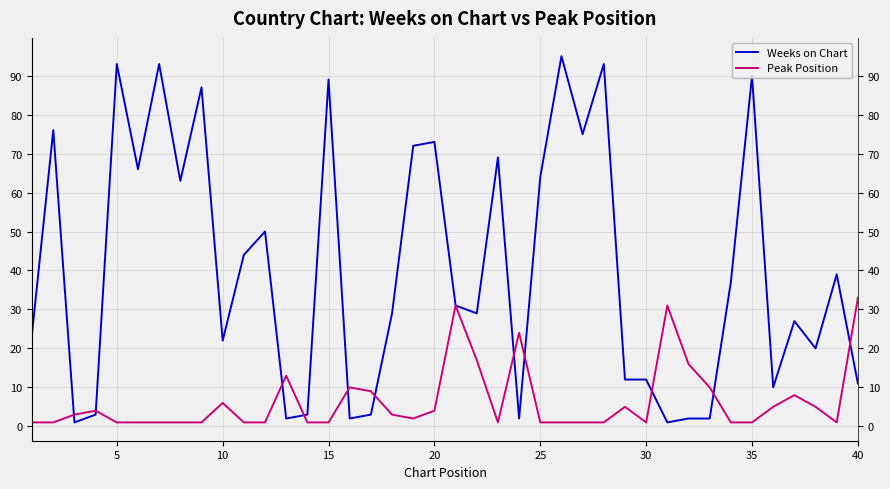

The Peak Position series shows 1 at 13. True or false?

False